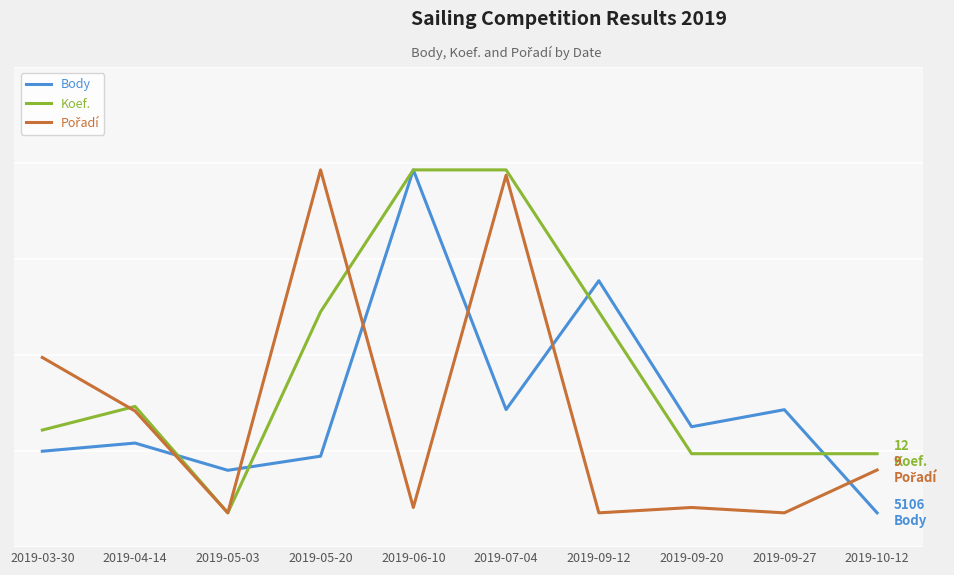

At which label does Body reach its minimum?

2019-10-12